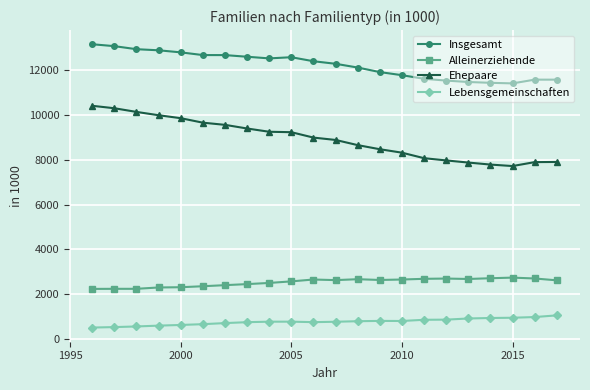

What is the difference between the second highest and minimum values in the Lebensgemeinschaften series?

469